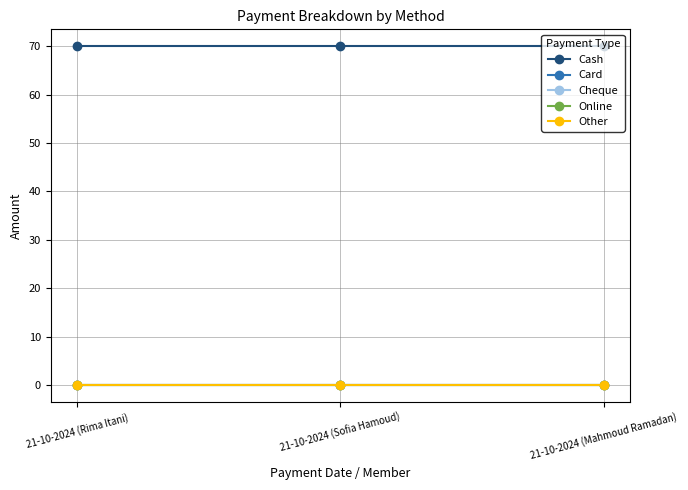

Is the value of Online at 21-10-2024 (Mahmoud Ramadan) greater than the value of Cash at 21-10-2024 (Mahmoud Ramadan)?

No